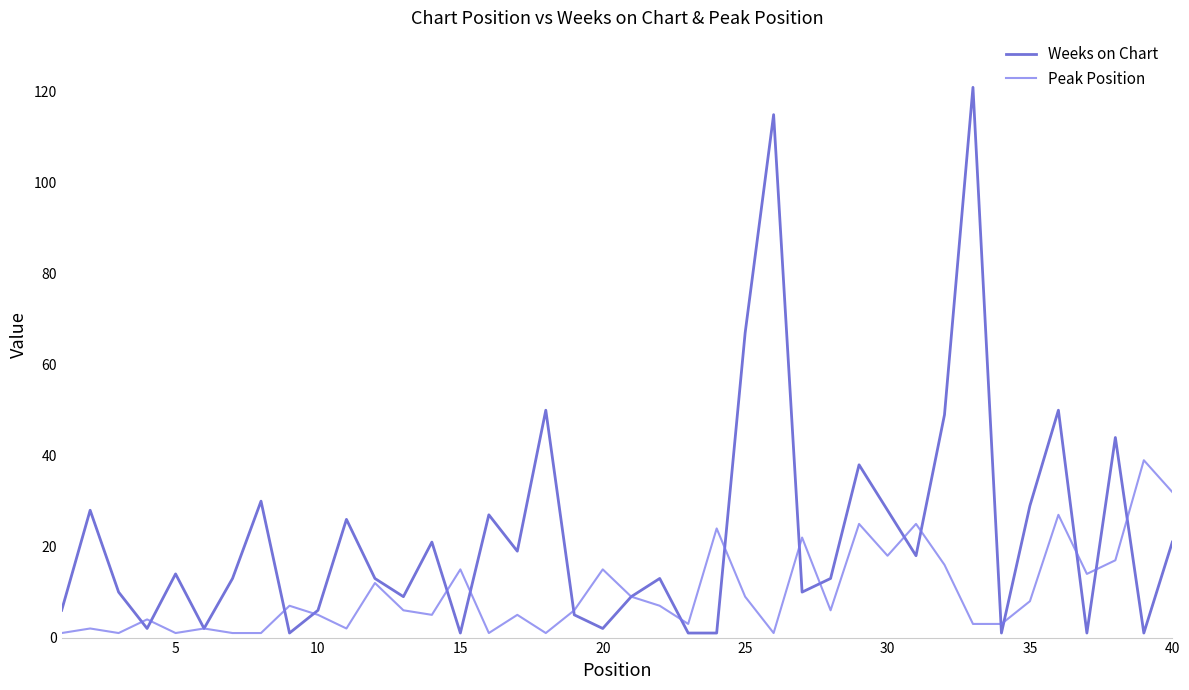

Which series has the widest spread of values?

Weeks on Chart